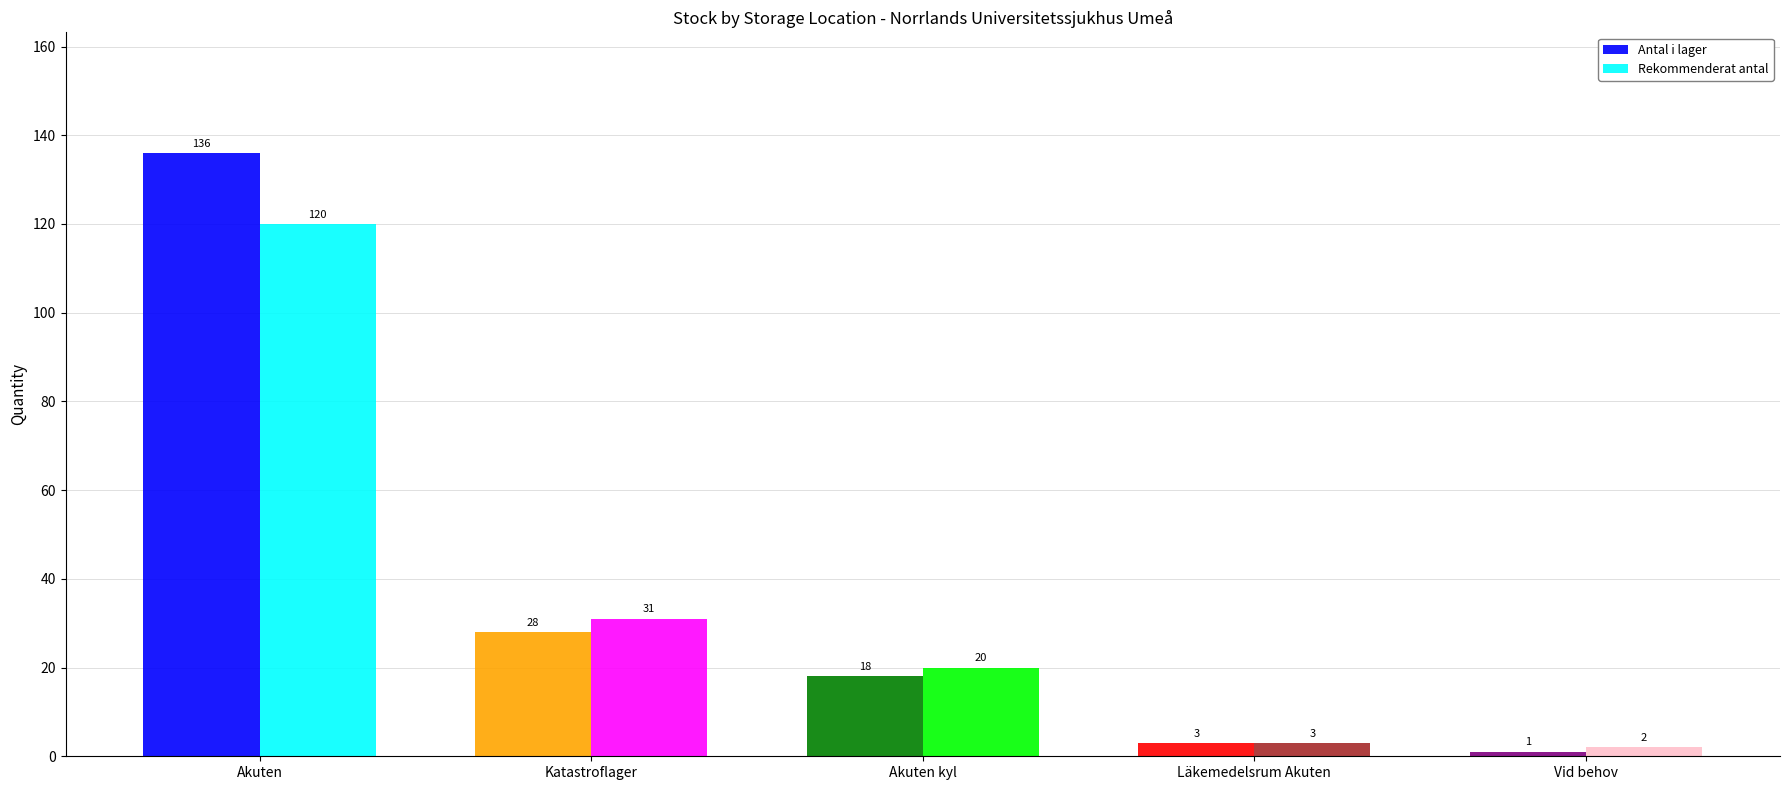

Reading right to left, transcribe all the data shown in this chart.

Antal i lager: Vid behov=1	Läkemedelsrum Akuten=3	Akuten kyl=18	Katastroflager=28	Akuten=136
Rekommenderat antal: Vid behov=2	Läkemedelsrum Akuten=3	Akuten kyl=20	Katastroflager=31	Akuten=120